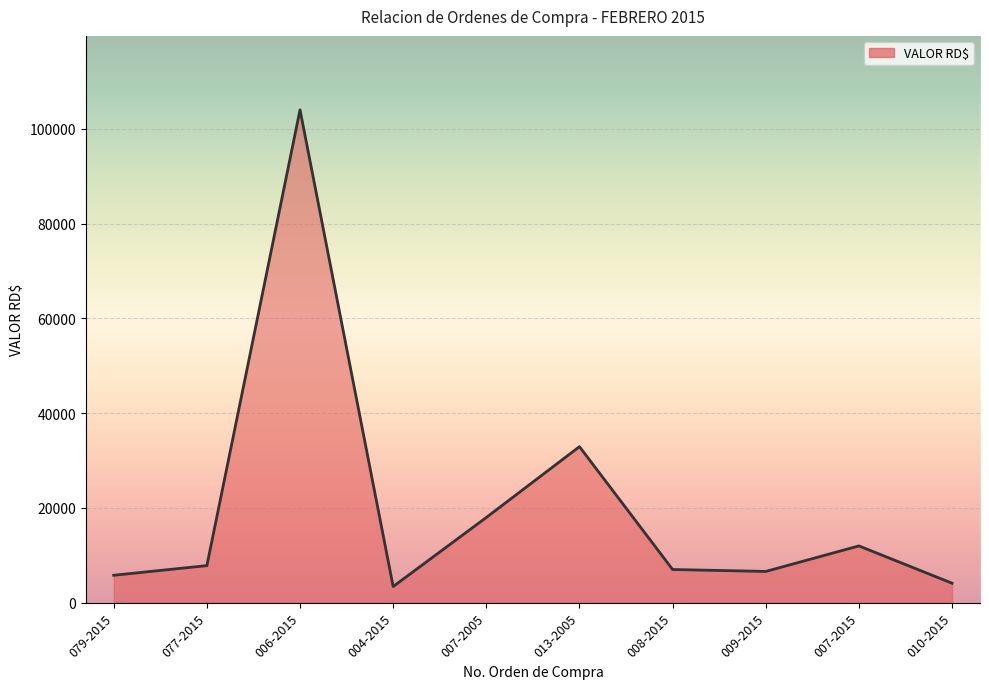

At which category does the chart reach its peak across all series?

006-2015